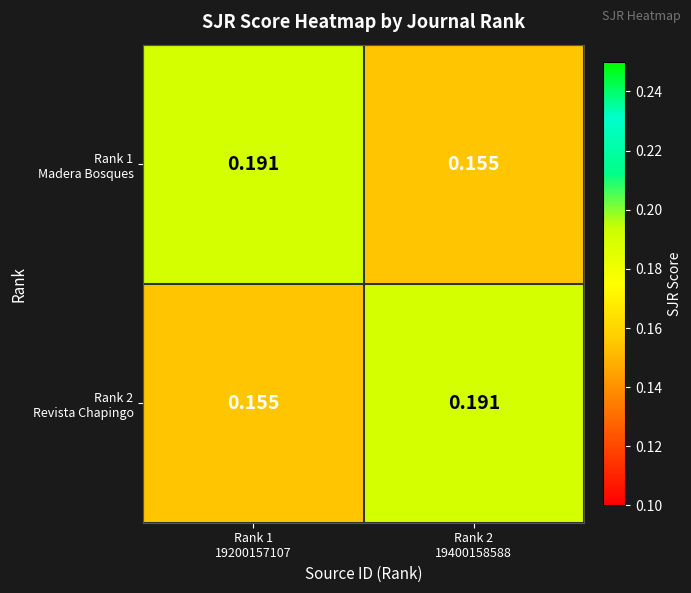

How many data points does each series have?

2